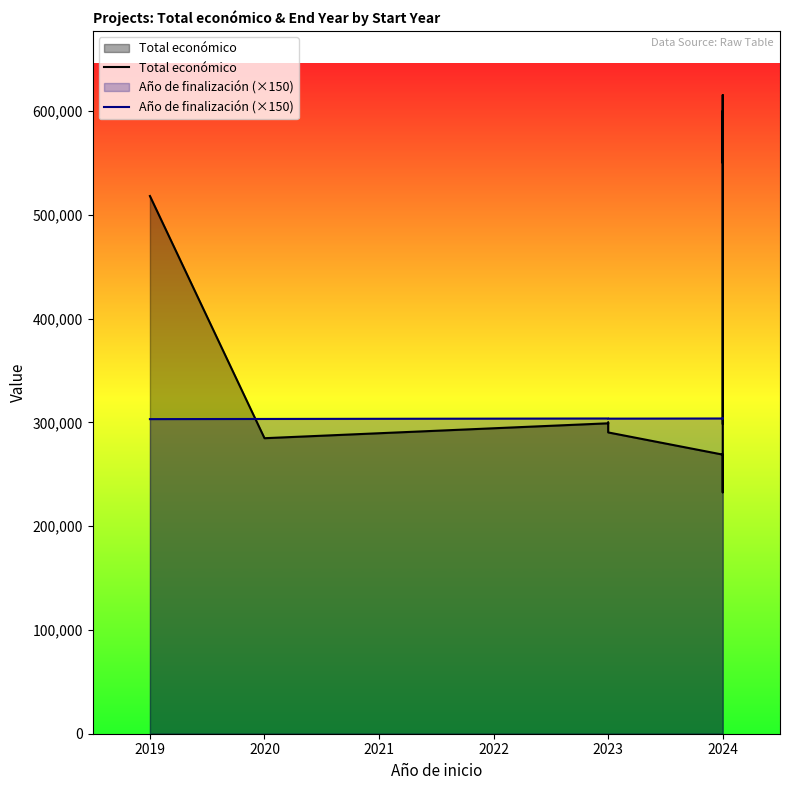

Between 2020 and 2024, which series saw the biggest shift?

Total económico